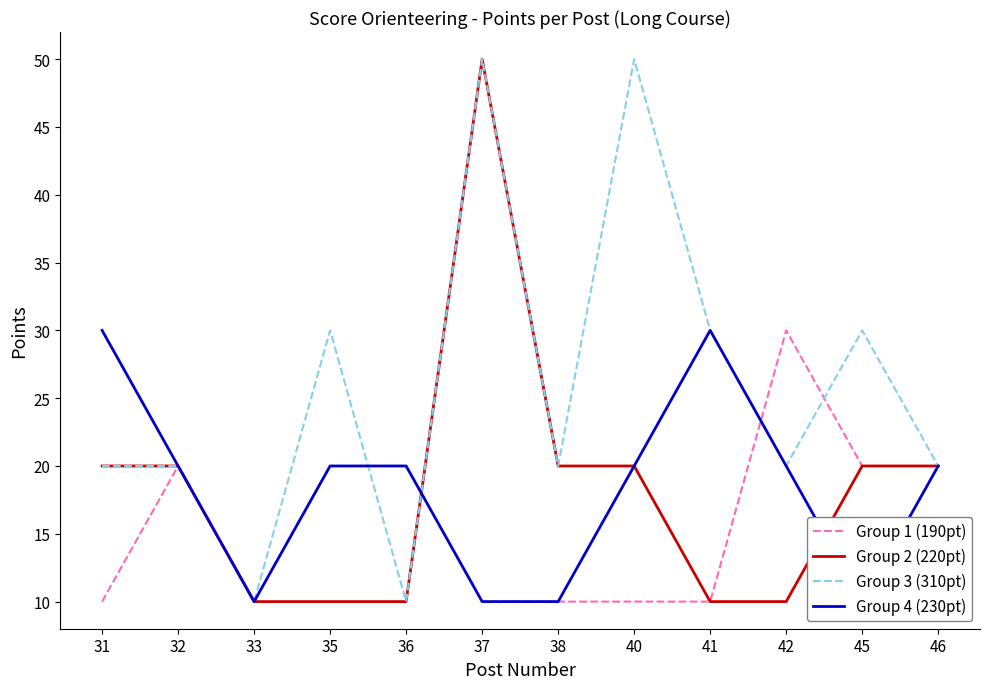

How many data points does each series have?

12